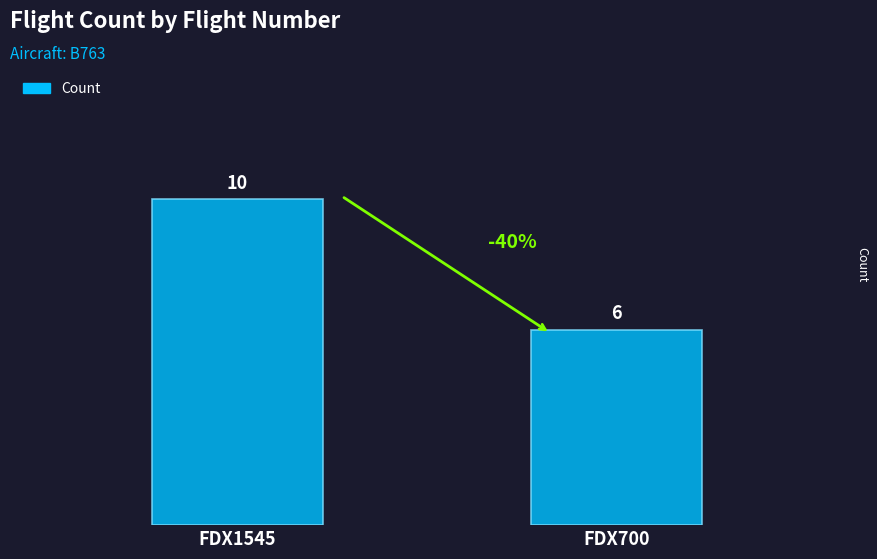

Which category has the highest value across all series?

FDX1545